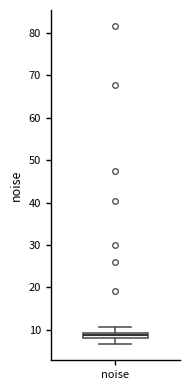

Where is the lower edge of the box for noise on the y-axis? The values are not printed on the chart, so give them approximately, as read against the axis.

8